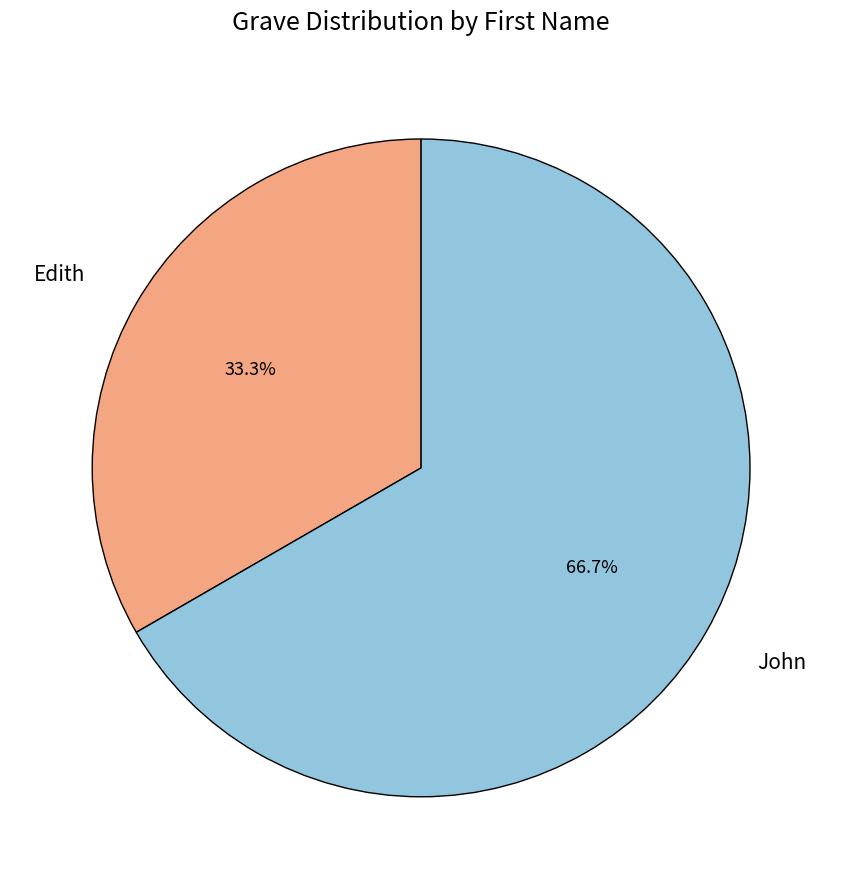

True or false: John accounts for 72% of the total.

False